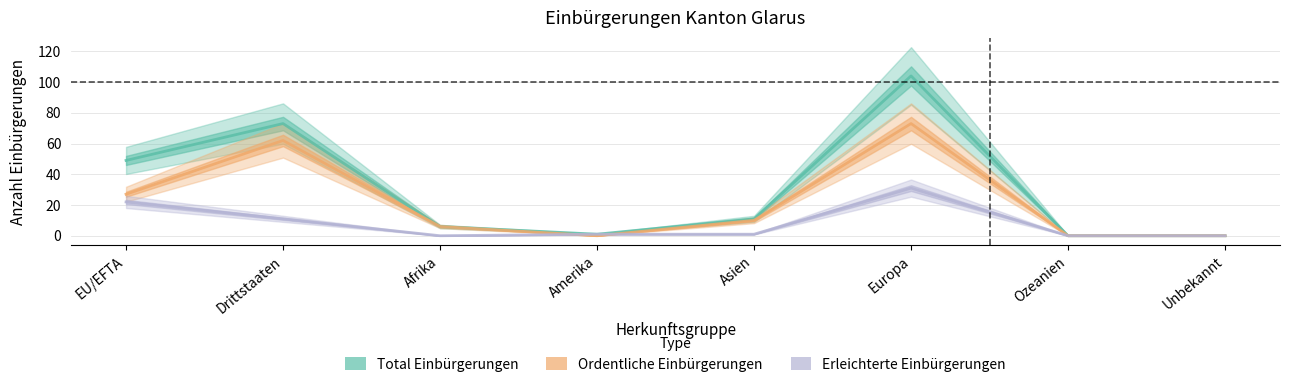

Reading left to right, list all the values displayed in this chart.

Total Einbürgerungen: EU/EFTA=49	Drittstaaten=73	Afrika=6	Amerika=1	Asien=11	Europa=104	Ozeanien=0	Unbekannt=0
Ordentliche Einbürgerungen: EU/EFTA=27	Drittstaaten=62	Afrika=6	Amerika=0	Asien=10	Europa=73	Ozeanien=0	Unbekannt=0
Erleichterte Einbürgerungen: EU/EFTA=22	Drittstaaten=11	Afrika=0	Amerika=1	Asien=1	Europa=31	Ozeanien=0	Unbekannt=0